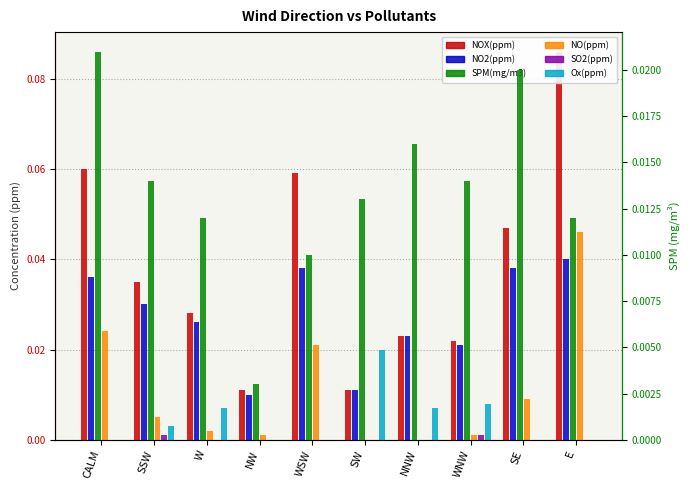

List the labels in order of NO2(ppm) value, smallest first.

NW, SW, WNW, NNW, W, SSW, CALM, WSW, SE, E